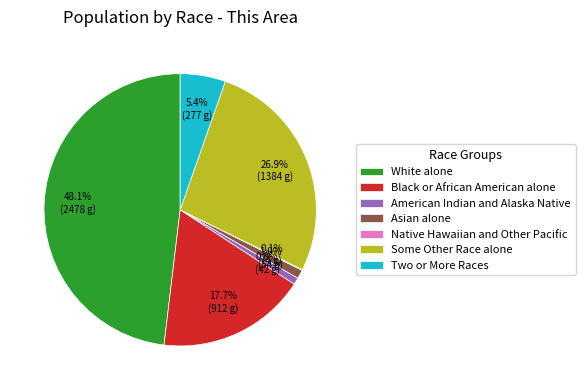

To the nearest percent, what is the difference between the largest and smallest slice percentages?

48%